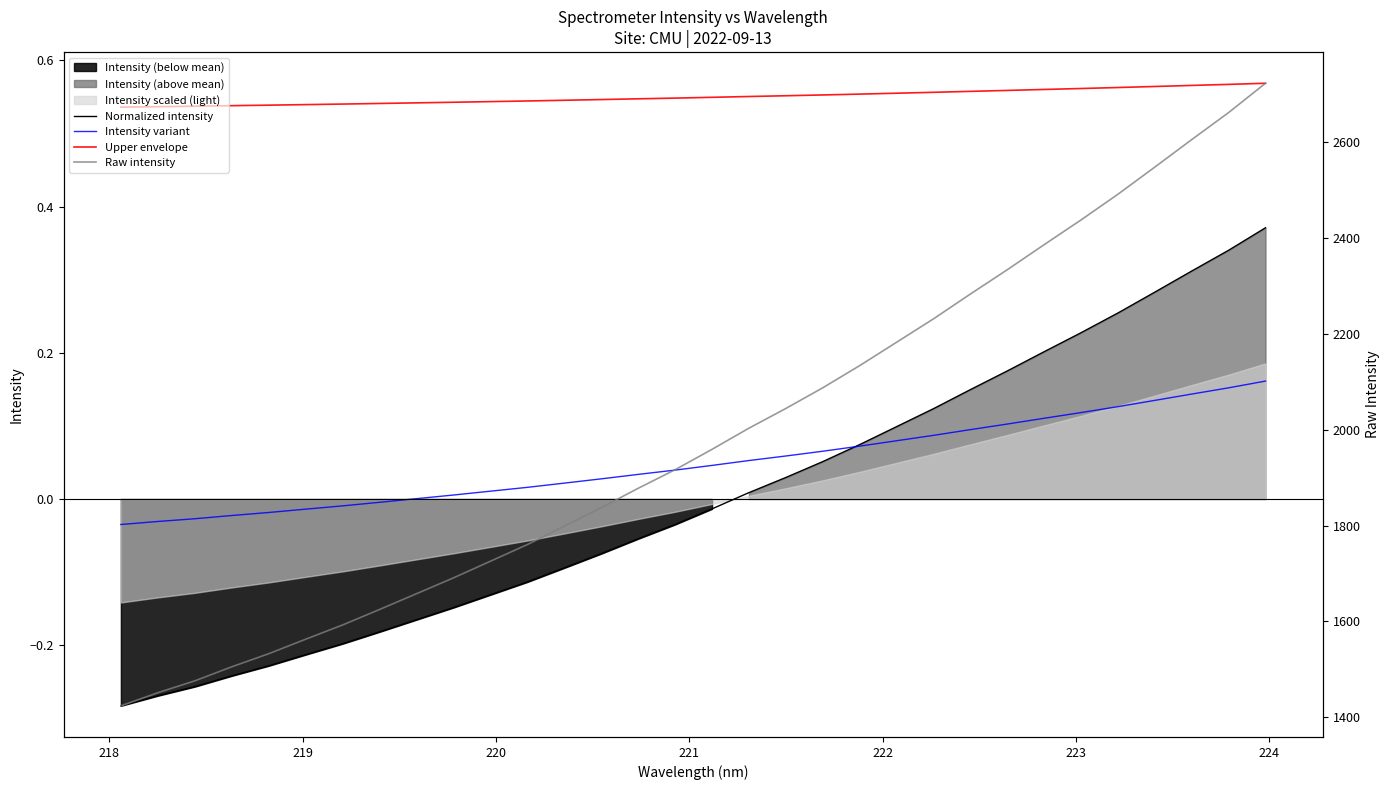

True or false: Normalized intensity and Upper envelope intersect in this chart.

False